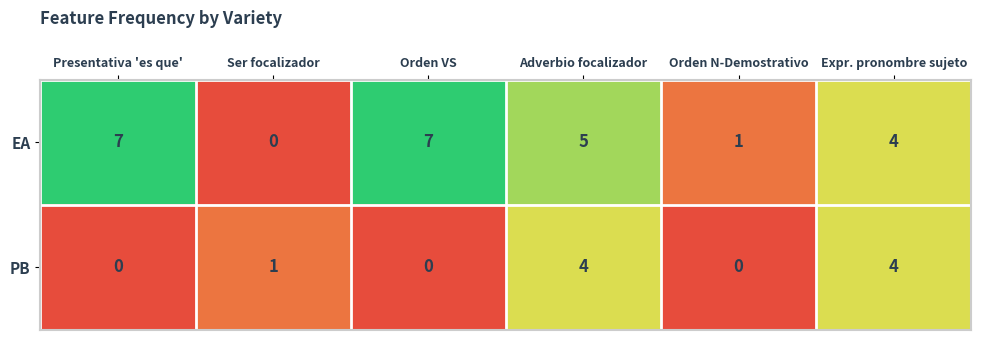

Is the value of EA at Adverbio focalizador greater than the value of PB at Expr. pronombre sujeto?

Yes